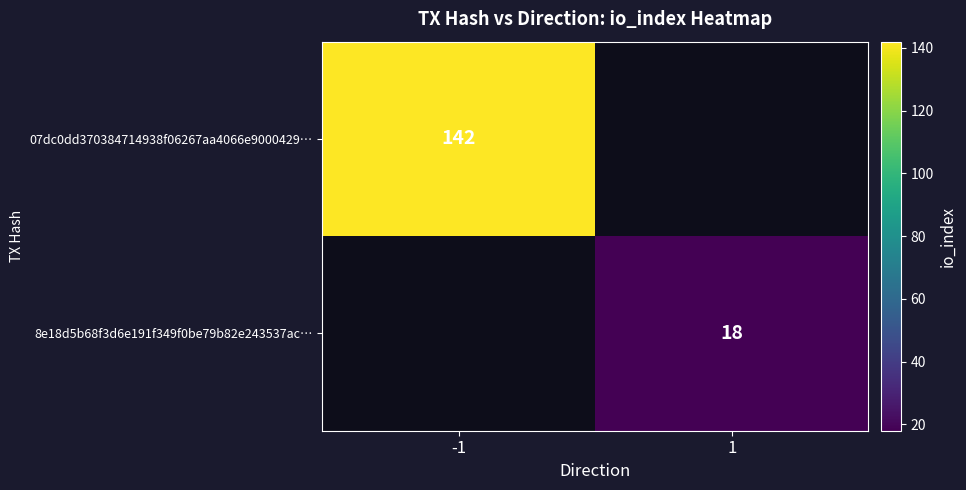

True or false: 8e18d5b68f3d6e191f349f0be79b82e243537ac… has a value of 8 at 1.

False